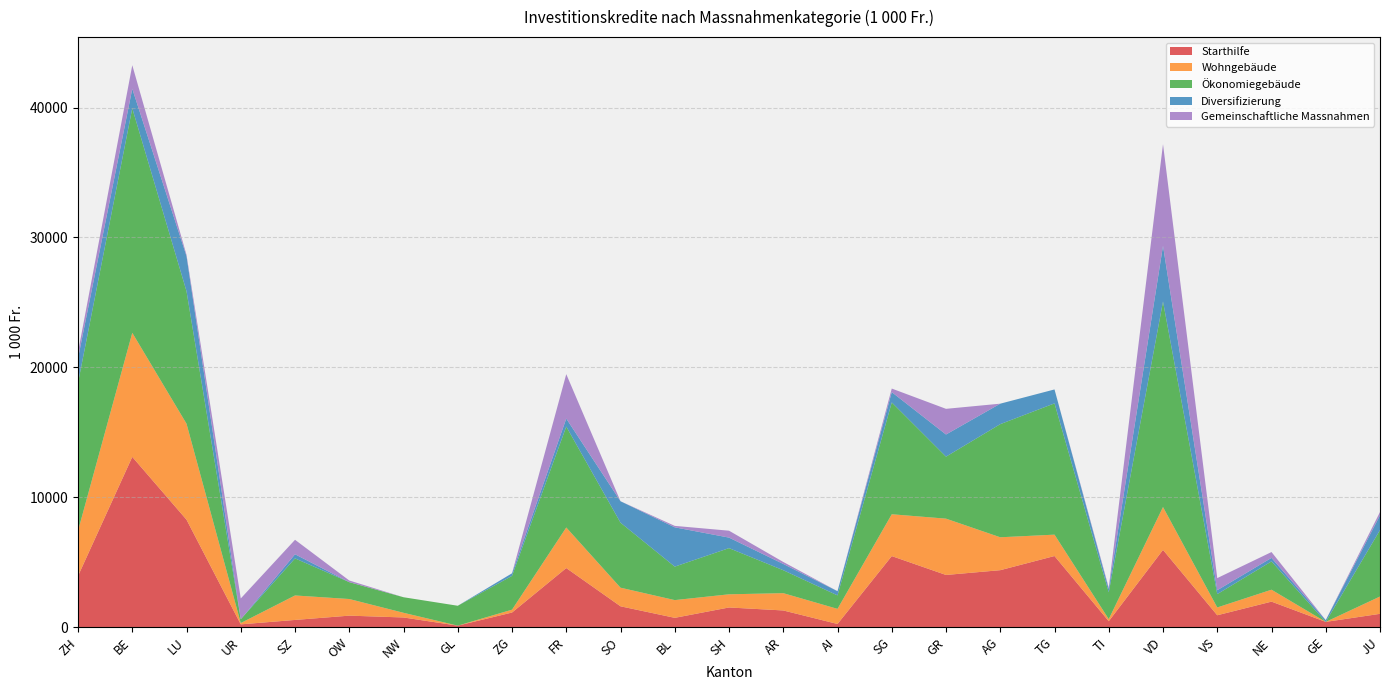

Reading left to right, transcribe all the data shown in this chart.

Starthilfe: 3945.0	13111.2	8276.2	220.0	560.0	890.0	750.0	120.0	1130.0	4554.0	1610.0	722.0	1519.6	1290.0	250.0	5475.0	4022.0	4390.0	5480.0	462.0	5953.0	920.0	1969.2	410.0	1030.0
Wohngebäude: 3482.0	9549.6	7387.5	100.0	1884.0	1280.0	360.0	0.0	220.0	3122.0	1432.0	1365.0	1013.0	1331.5	1162.0	3219.5	4335.0	2533.0	1645.5	160.0	3298.0	600.0	918.2	0.0	1332.5
Ökonomiegebäude: 11387.0	17286.2	10194.1	295.0	2854.0	1298.7	1197.1	1531.0	2600.1	7767.0	5005.1	2576.3	3554.9	1766.0	1038.0	8610.0	4773.0	8708.0	10104.8	2062.8	15821.1	1027.6	2179.2	0.0	5113.5
Diversifizierung: 1891.0	1500.2	2702.4	0.0	317.0	0.0	0.0	0.0	200.0	617.0	1649.3	3025.7	811.0	481.5	324.0	791.5	1704.0	1576.0	1072.5	264.0	4286.1	300.0	269.6	137.5	1139.1
Gemeinschaftliche Massnahmen: 469.0	1814.0	100.0	1600.0	1114.0	127.0	0.0	0.0	0.0	3420.0	0.0	111.5	531.0	155.0	0.0	275.1	1976.0	0.0	0.0	104.0	7827.0	932.9	450.0	0.0	253.7